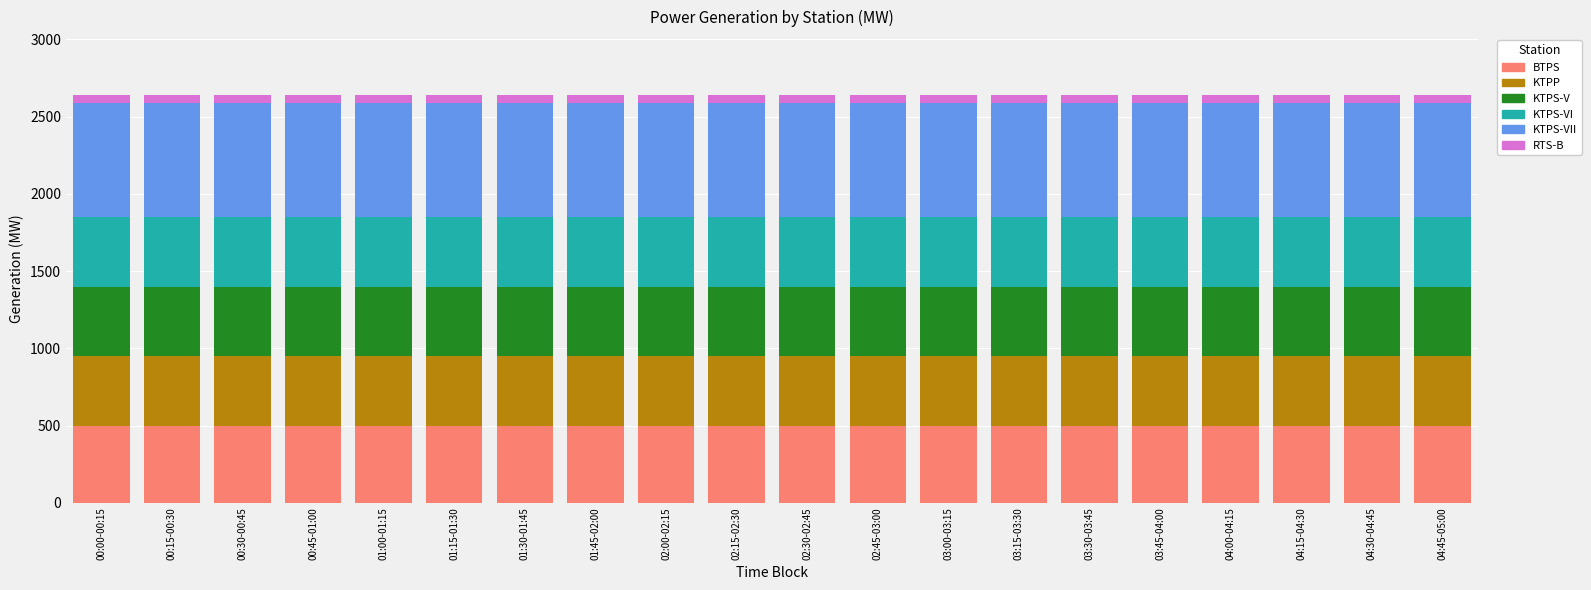

The BTPS series shows 500 at 03:45-04:00. True or false?

True